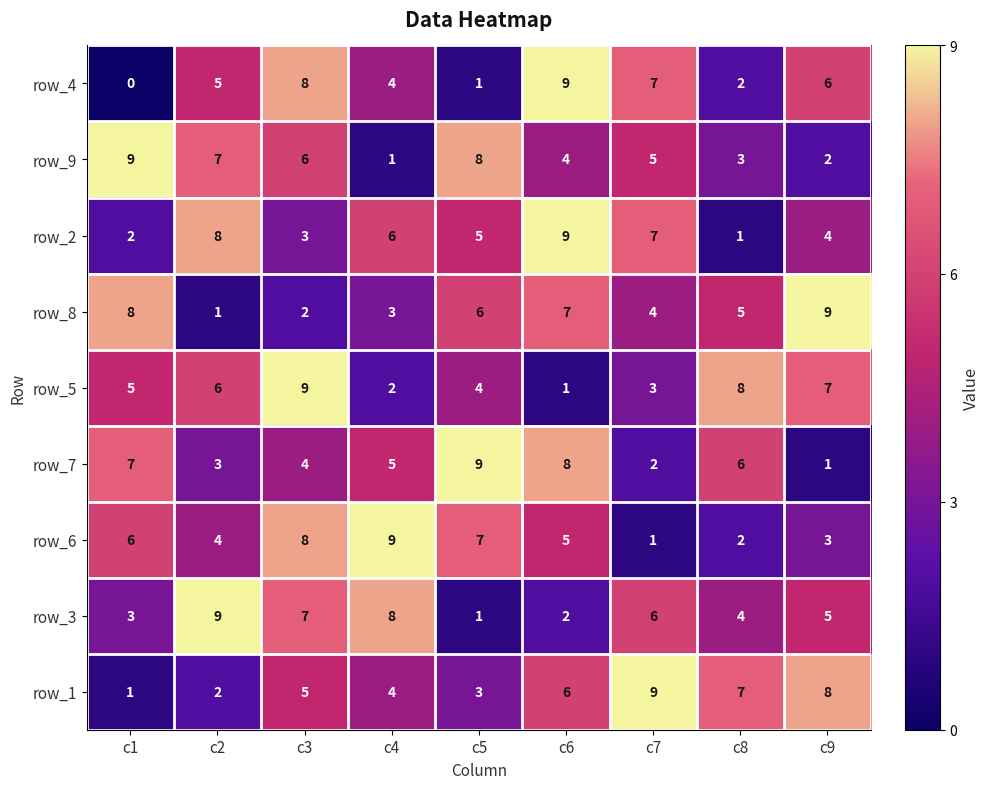

At how many categories does at least one series exceed 0?

9